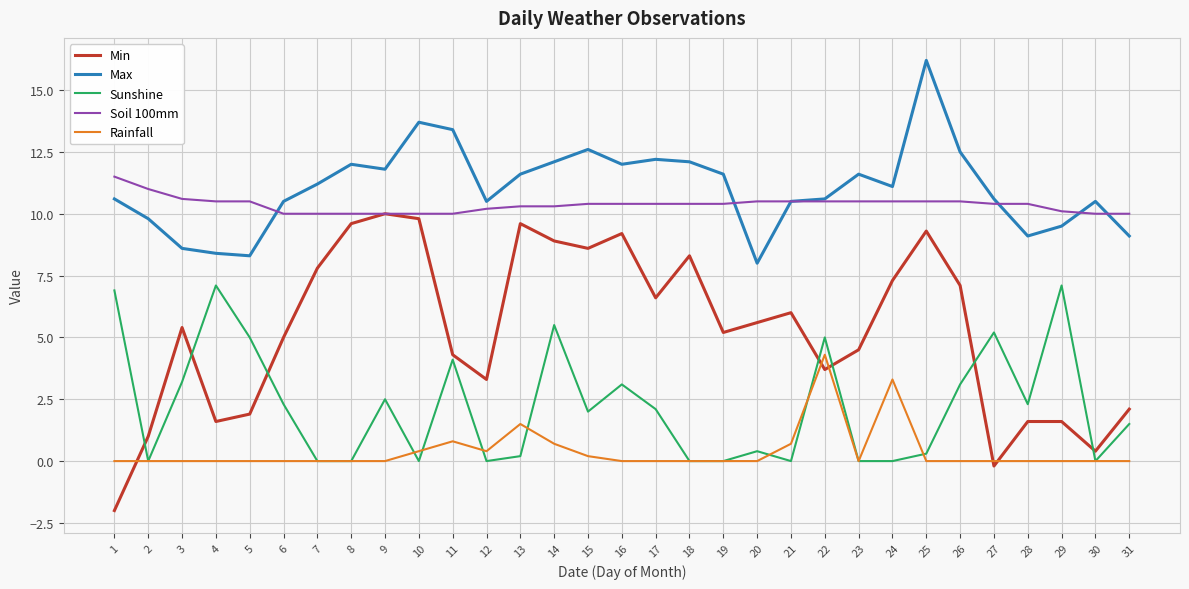

At how many categories does at least one series exceed 7?

31